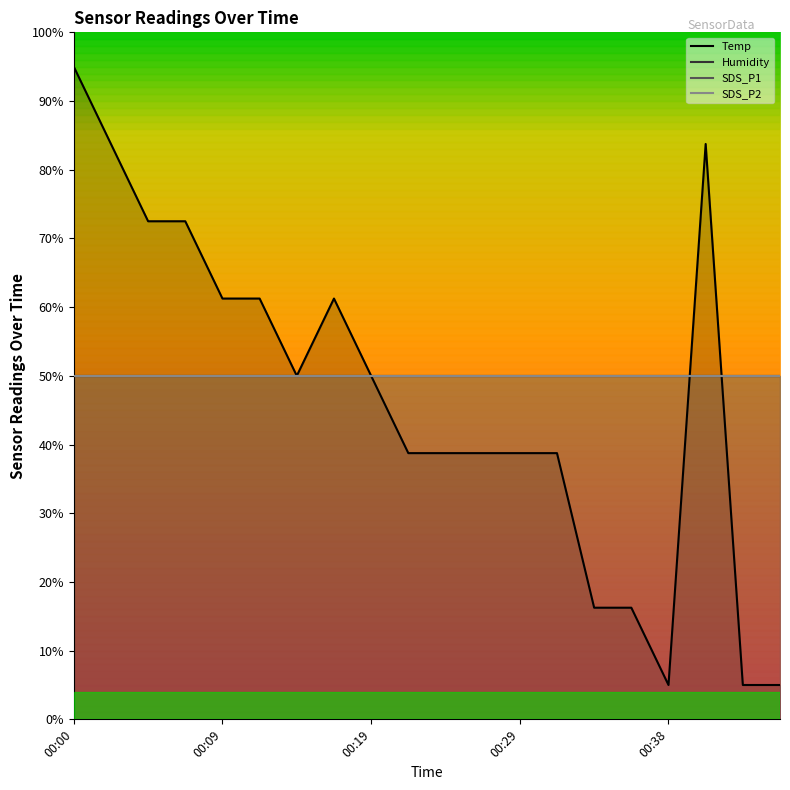

The value of Humidity at 10 is 13.5. True or false?

False